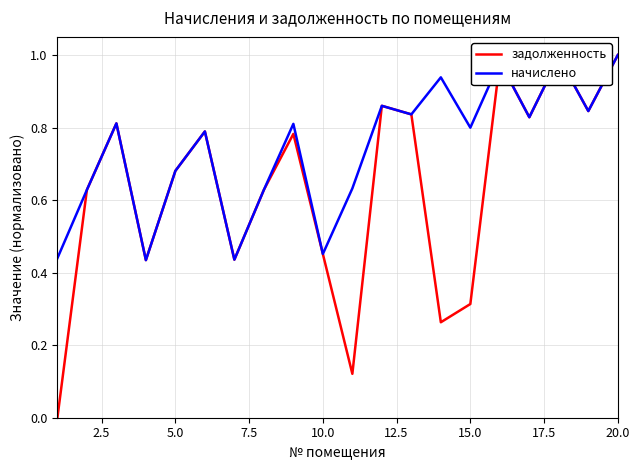

Which series has the largest total across all categories?

начислено